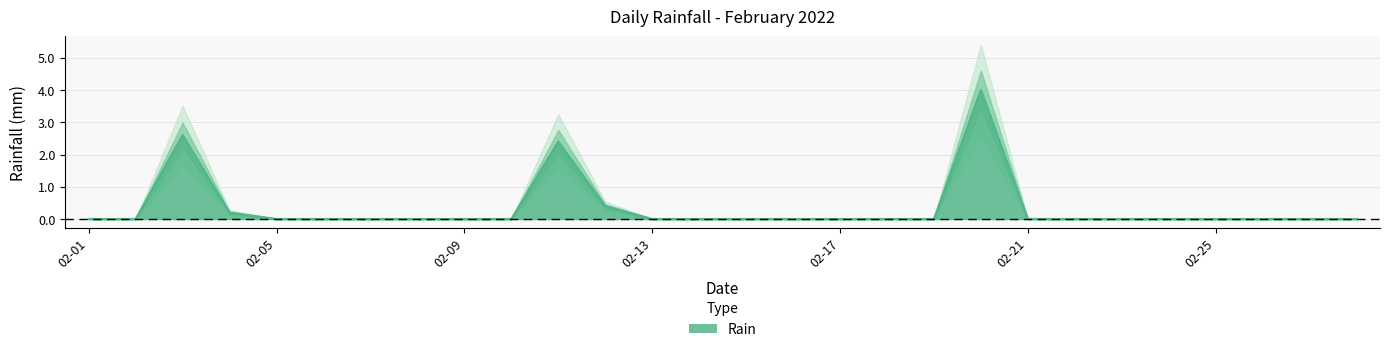

List the labels in order of value, largest first.

2022-02-20, 2022-02-03, 2022-02-11, 2022-02-12, 2022-02-04, 2022-02-01, 2022-02-02, 2022-02-05, 2022-02-06, 2022-02-07, 2022-02-08, 2022-02-09, 2022-02-10, 2022-02-13, 2022-02-14, 2022-02-15, 2022-02-16, 2022-02-17, 2022-02-18, 2022-02-19, 2022-02-21, 2022-02-22, 2022-02-23, 2022-02-24, 2022-02-25, 2022-02-26, 2022-02-27, 2022-02-28